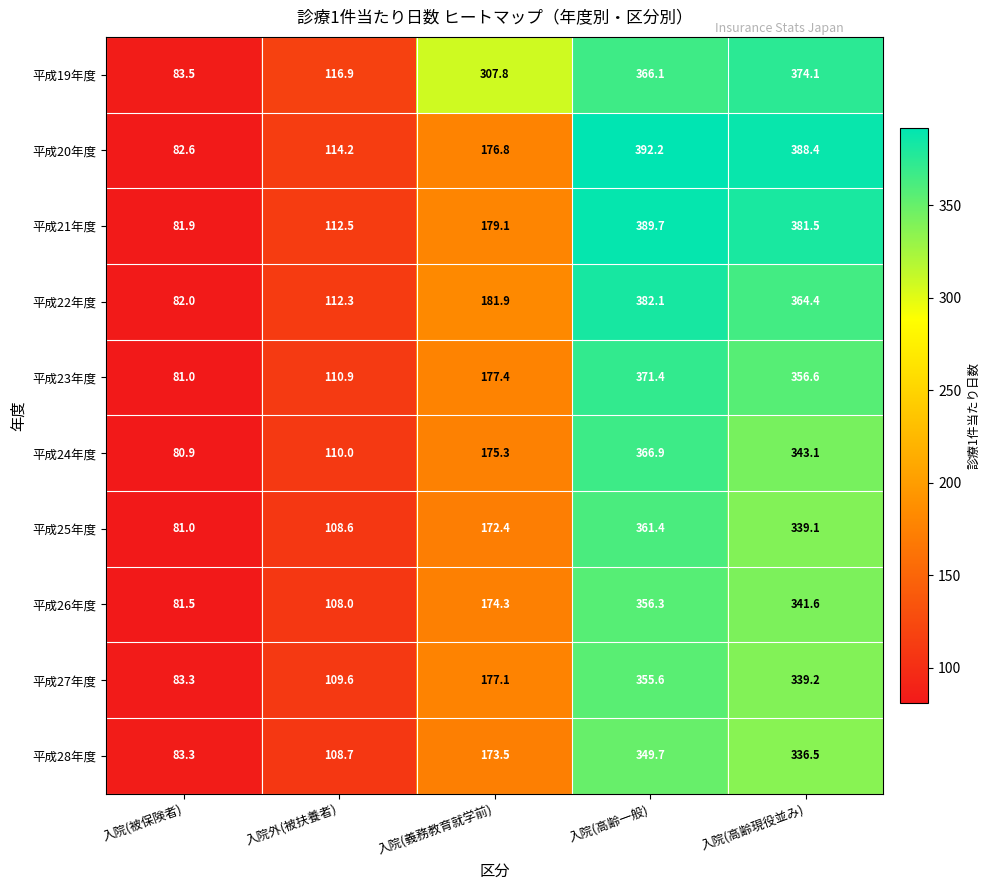

Which series has the largest total across all categories?

平成19年度